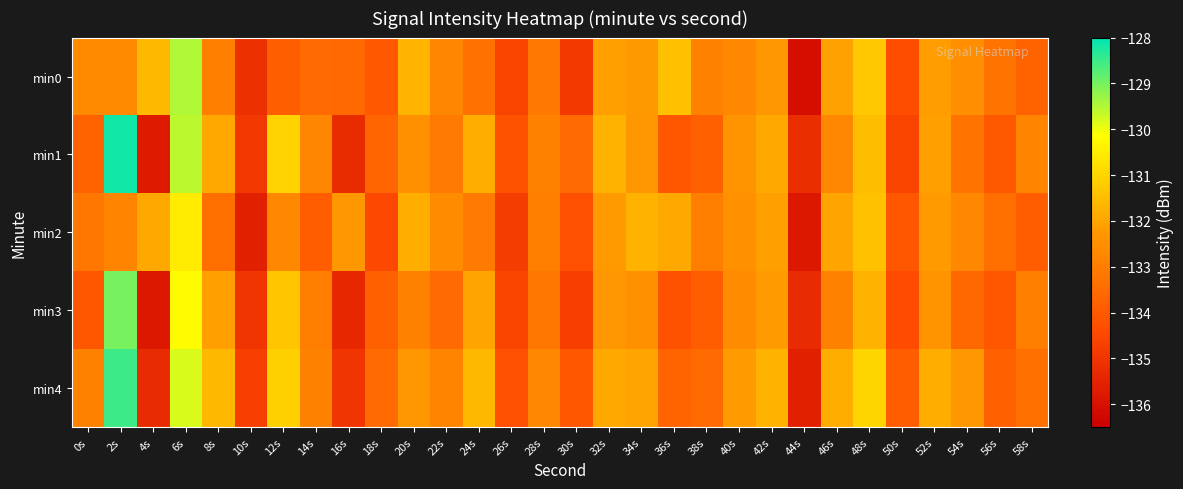

Reading right to left, extract all data points from this chart.

min0: 58s=-133.7	56s=-133.3	54s=-132.5	52s=-132.2	50s=-134.3	48s=-131.3	46s=-132.1	44s=-136.1	42s=-132.3	40s=-132.7	38s=-132.9	36s=-131.5	34s=-132.2	32s=-132.1	30s=-134.9	28s=-133.2	26s=-134.6	24s=-133.3	22s=-132.8	20s=-131.7	18s=-134.0	16s=-133.5	14s=-133.5	12s=-133.9	10s=-135.1	8s=-132.9	6s=-129.5	4s=-131.6	2s=-132.7	0s=-132.6
min1: 58s=-132.8	56s=-134.0	54s=-133.3	52s=-132.1	50s=-134.6	48s=-131.5	46s=-132.7	44s=-135.2	42s=-131.9	40s=-132.4	38s=-133.8	36s=-134.1	34s=-132.3	32s=-131.7	30s=-133.5	28s=-132.9	26s=-134.2	24s=-131.8	22s=-133.1	20s=-132.5	18s=-133.7	16s=-135.3	14s=-132.8	12s=-131.1	10s=-134.9	8s=-131.9	6s=-129.6	4s=-135.7	2s=-128.2	0s=-133.7
min2: 58s=-133.9	56s=-133.4	54s=-132.7	52s=-132.2	50s=-134.1	48s=-131.4	46s=-132.0	44s=-135.8	42s=-132.1	40s=-132.5	38s=-133.0	36s=-131.9	34s=-131.7	32s=-132.2	30s=-134.3	28s=-133.0	26s=-134.8	24s=-133.1	22s=-132.6	20s=-131.8	18s=-134.5	16s=-132.3	14s=-133.9	12s=-132.7	10s=-135.6	8s=-133.4	6s=-130.5	4s=-131.9	2s=-132.8	0s=-133.2
min3: 58s=-133.0	56s=-134.1	54s=-133.6	52s=-132.4	50s=-134.4	48s=-131.7	46s=-132.9	44s=-135.3	42s=-132.2	40s=-132.6	38s=-133.9	36s=-134.2	34s=-132.5	32s=-132.3	30s=-134.7	28s=-133.2	26s=-134.6	24s=-132.0	22s=-133.5	20s=-132.9	18s=-133.8	16s=-135.4	14s=-133.0	12s=-131.3	10s=-135.0	8s=-132.1	6s=-130.2	4s=-135.8	2s=-129.0	0s=-134.1
min4: 58s=-133.4	56s=-133.8	54s=-132.3	52s=-131.8	50s=-133.9	48s=-131.0	46s=-131.8	44s=-135.6	42s=-131.7	40s=-132.2	38s=-133.5	36s=-133.7	34s=-132.0	32s=-131.9	30s=-134.1	28s=-132.7	26s=-134.3	24s=-131.6	22s=-132.8	20s=-132.3	18s=-133.5	16s=-135.0	14s=-132.9	12s=-131.1	10s=-134.7	8s=-131.6	6s=-129.8	4s=-135.3	2s=-128.5	0s=-132.9